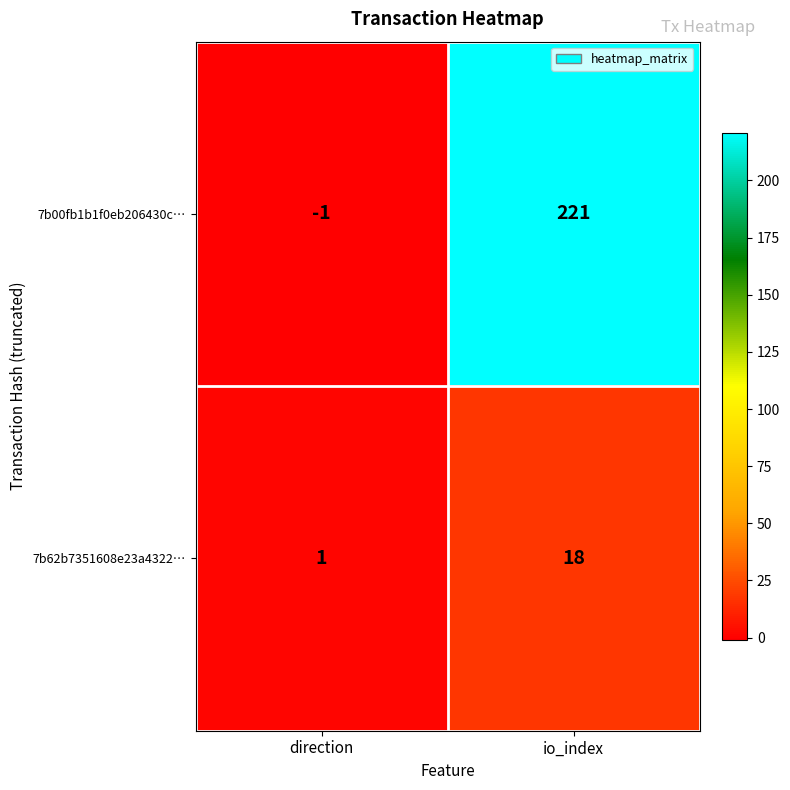

Reading right to left, extract all data points from this chart.

7b00fb1b1f0eb206430c…: 221	-1
7b62b7351608e23a4322…: 18	1